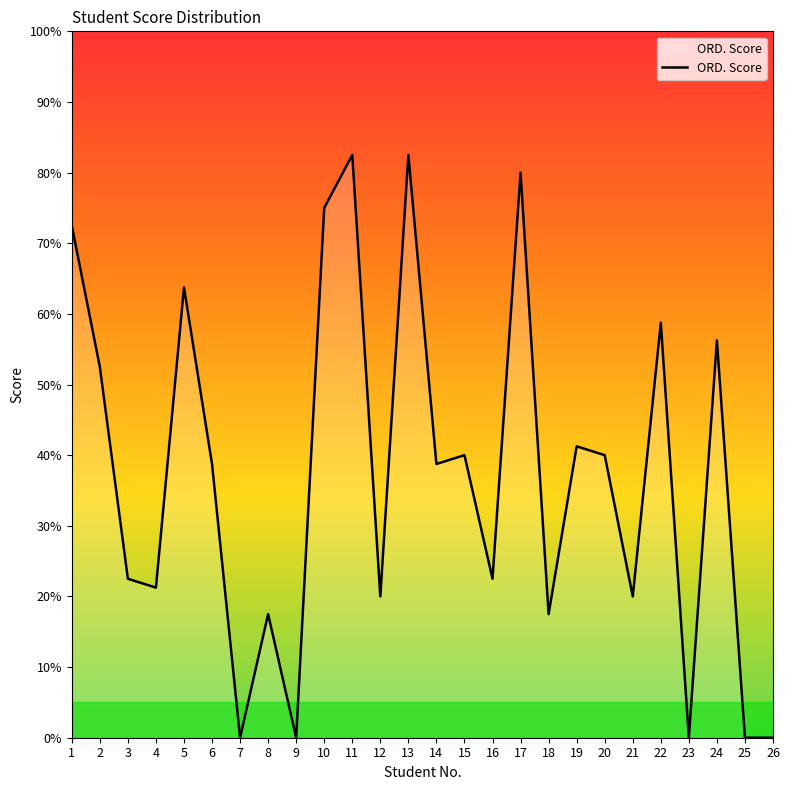

The chart shows a value of 31.0 at 2. True or false?

False